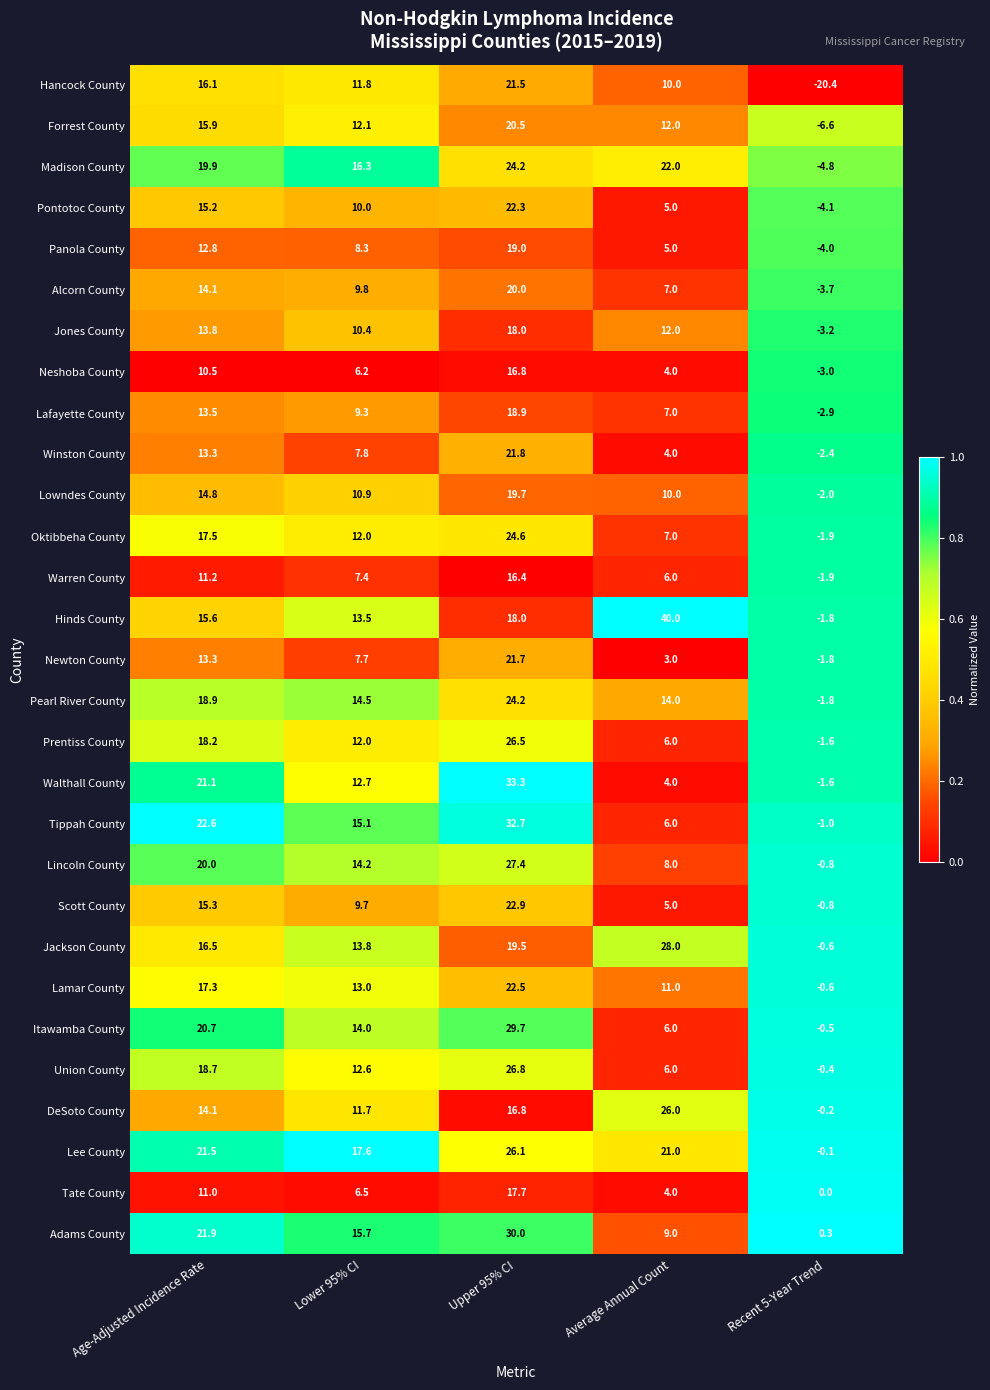

What is the minimum value for Hinds County?

-1.8